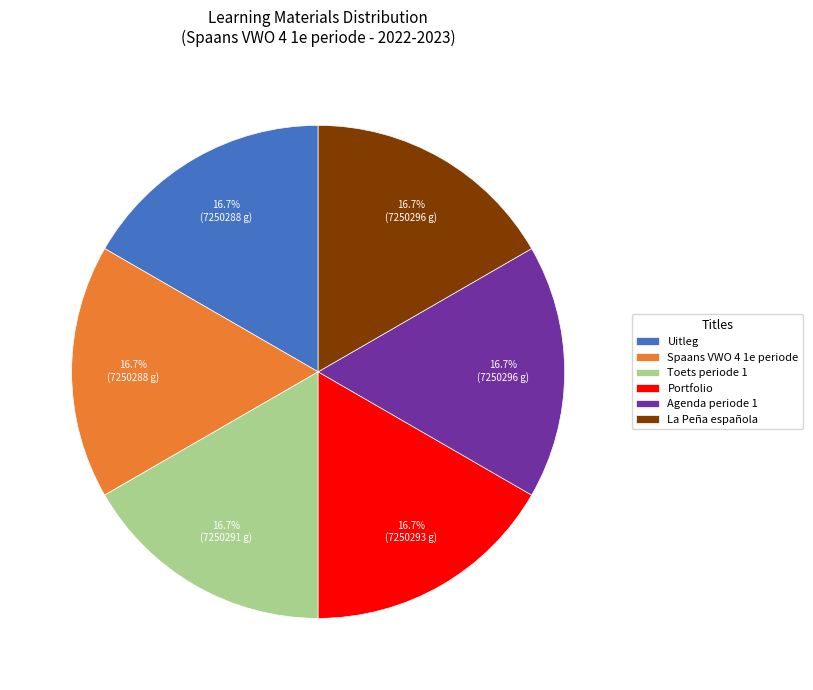

Does Agenda periode 1 account for over 50% of the chart?

No